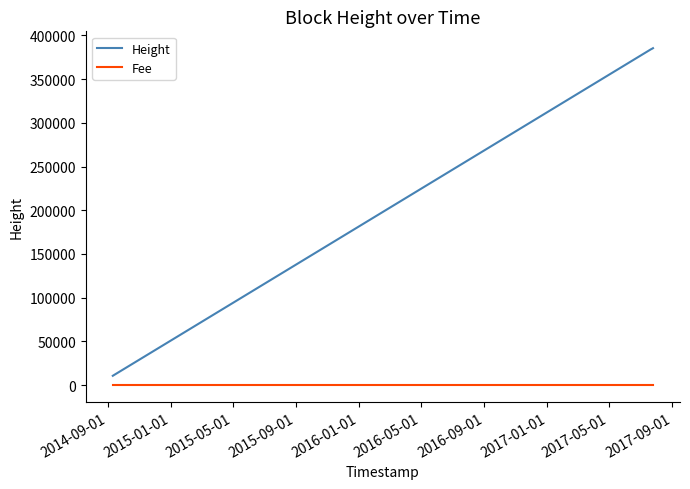

List the series in order of their peak value, highest first.

Height, Fee